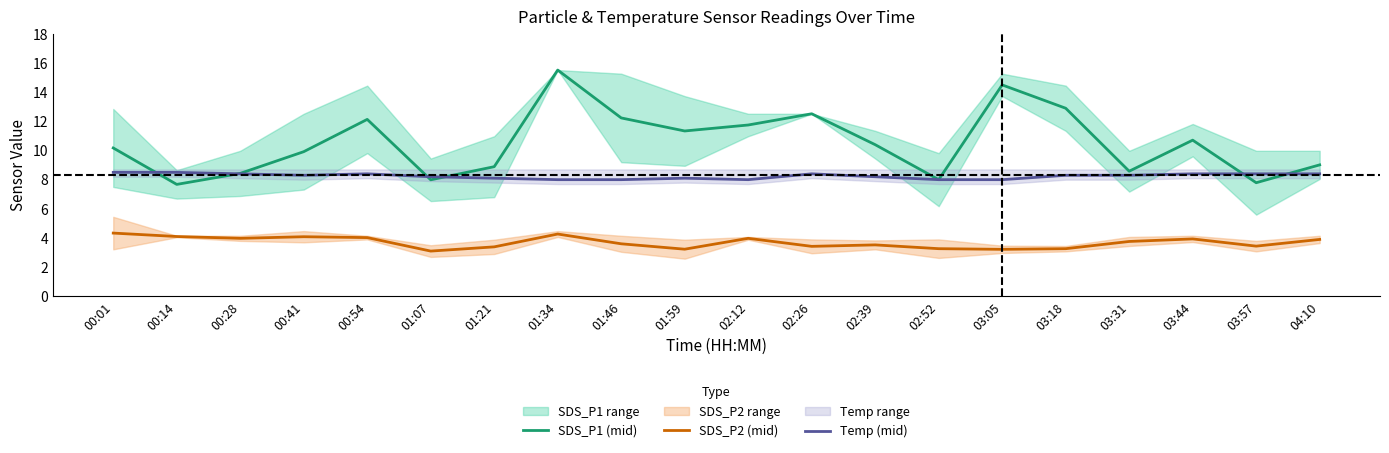

What is the label of the 9th point from the right?

02:26